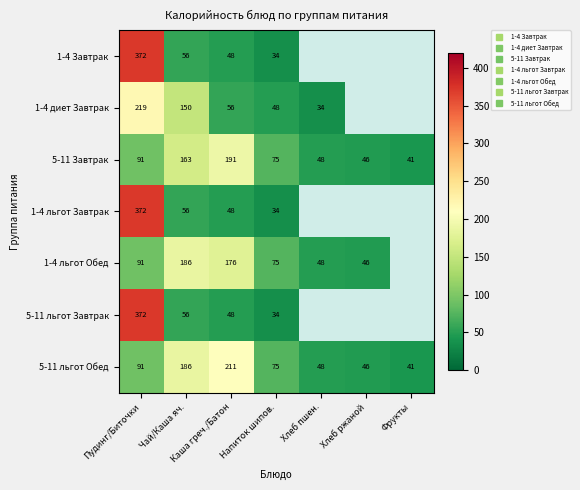

What is the total value across all series at Пудинг/Биточки?

1608.2